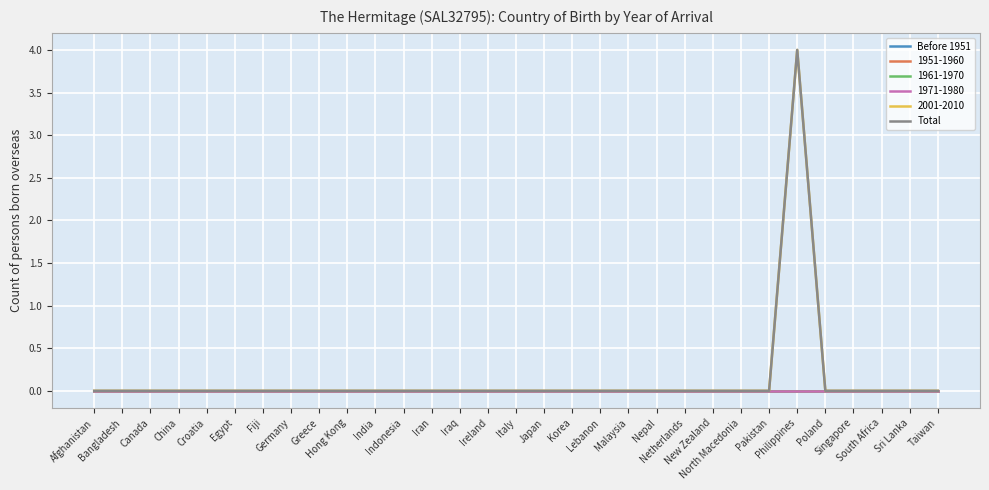

Is this an area chart (filled region under the line)?

No